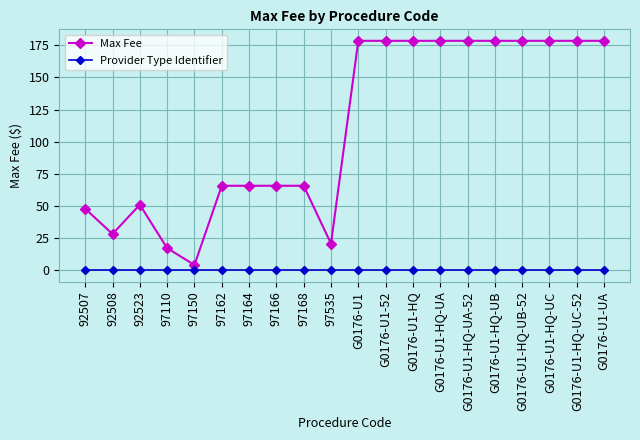

Rank the series at G0176-U1 from lowest to highest value.

Provider Type Identifier, Max Fee